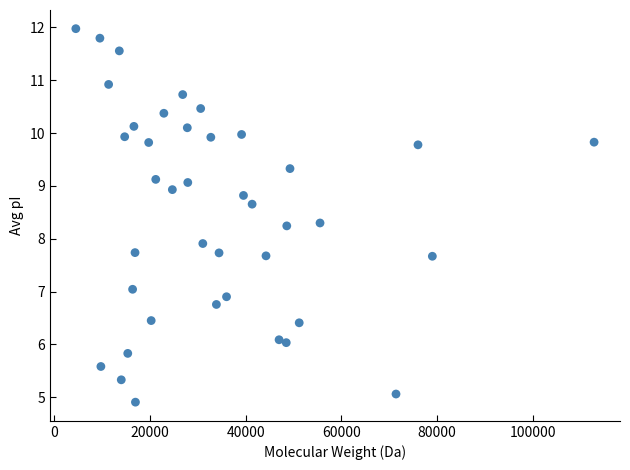

What is the range of X values (max minus min)?

108228.8